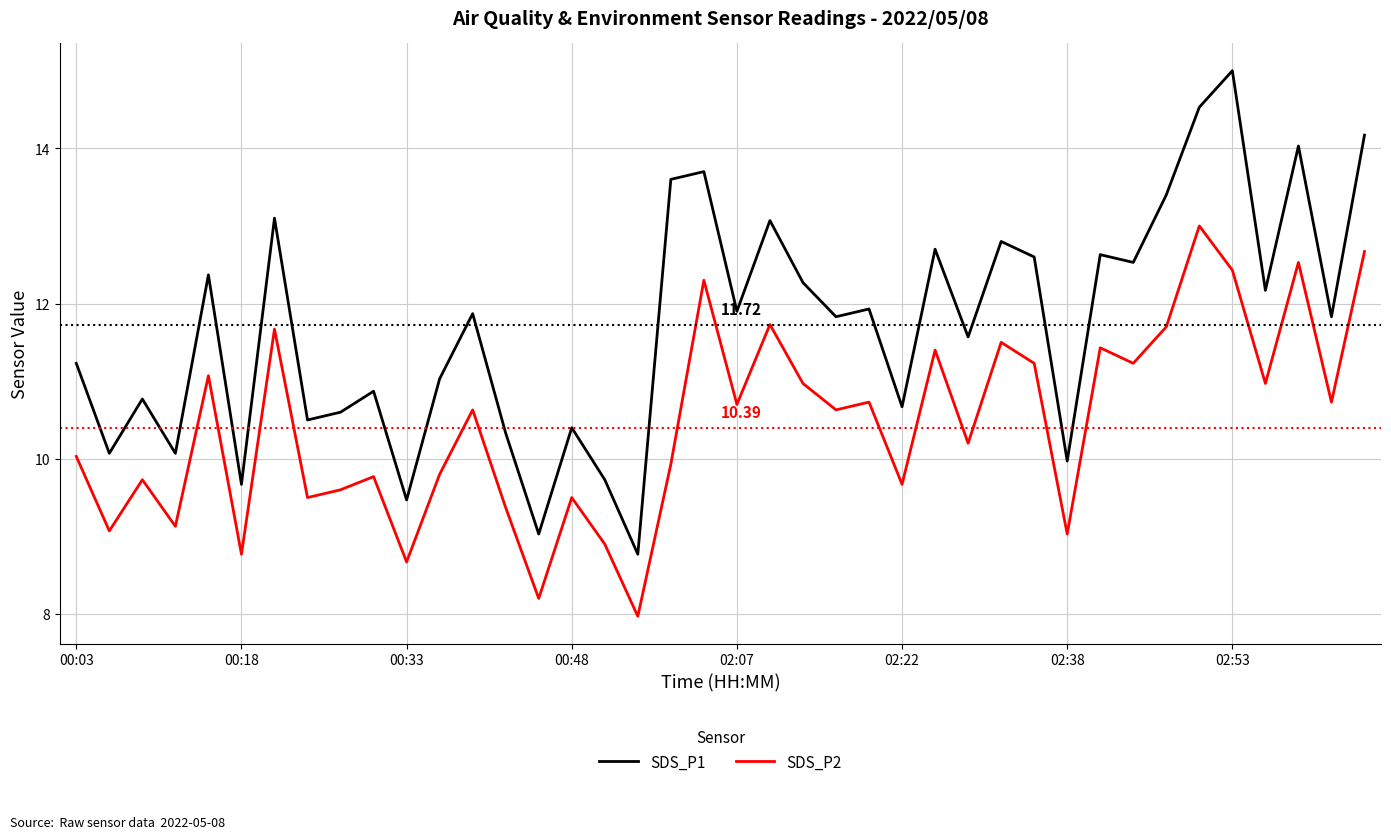

What is the smallest value displayed?

8.0